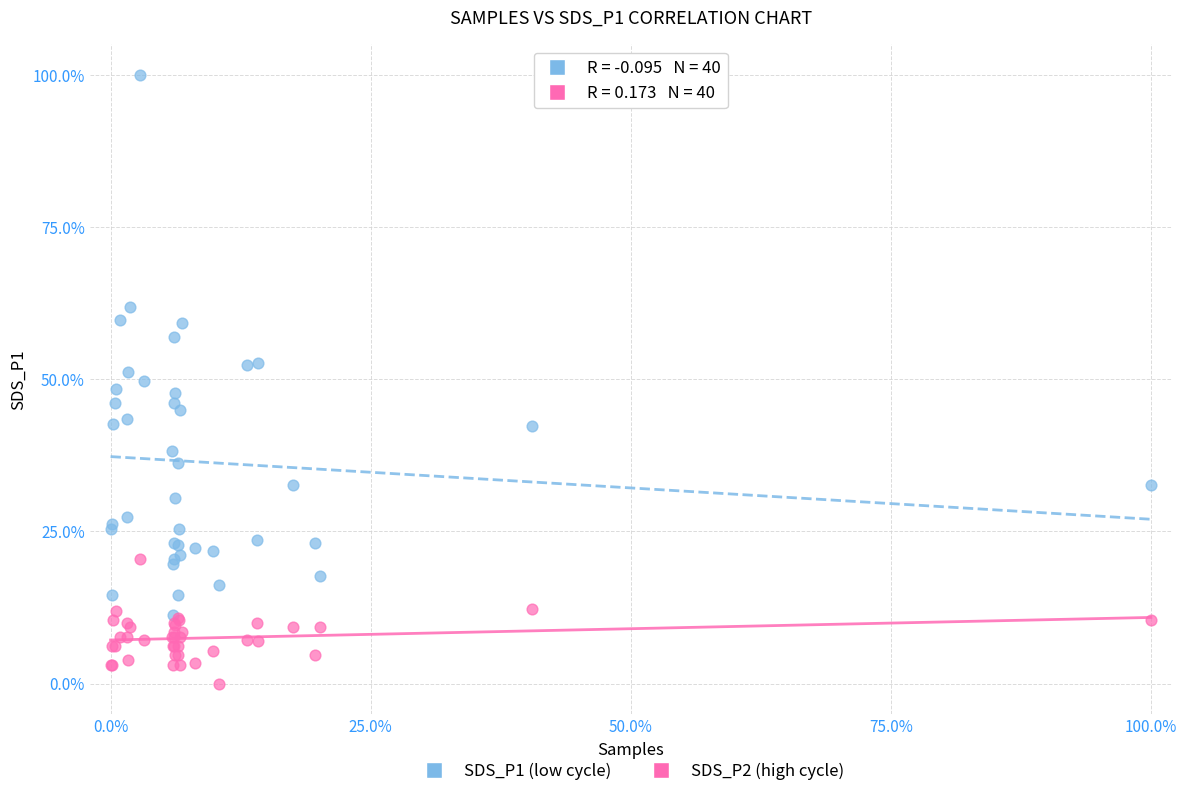

Which series reaches the maximum Y coordinate?

SDS_P1 (low cycle)